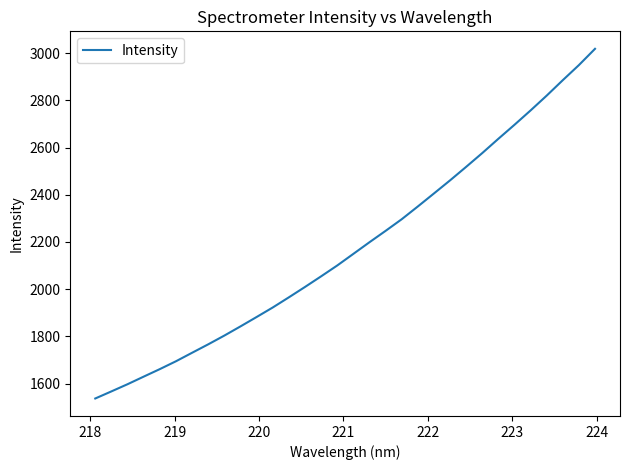

What is the difference between the maximum and minimum values?

1482.6